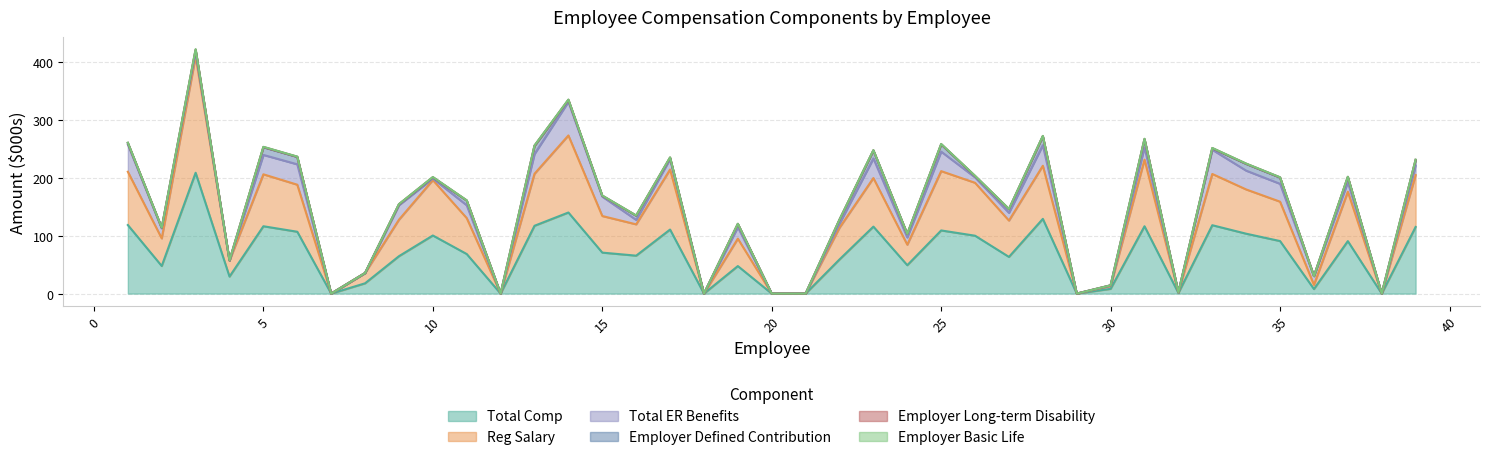

At which category does the chart reach its minimum across all series?

7